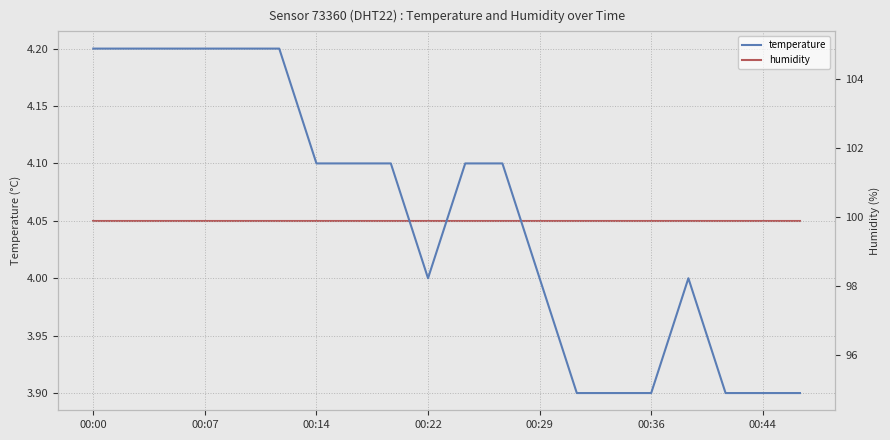

Is this an area chart (filled region under the line)?

No